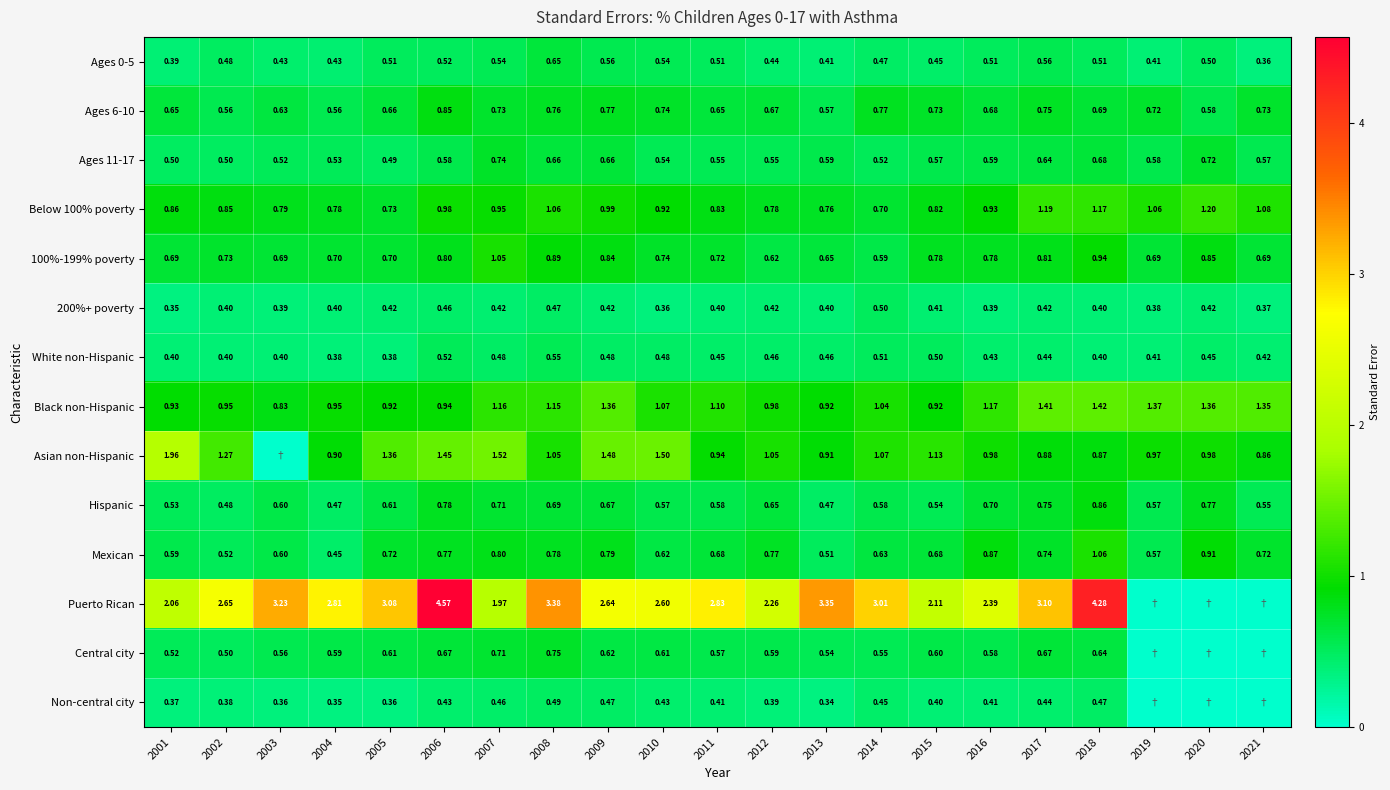

What is the approximate value of Ages 0-5 at 2016?

0.5